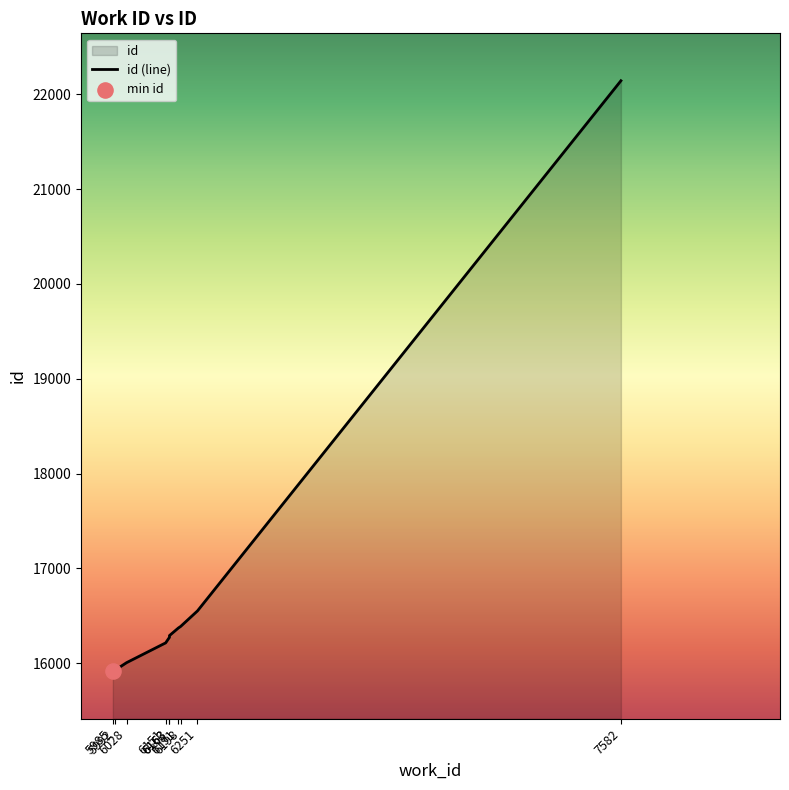

Which has a higher value, 6163 or 6163?

6163